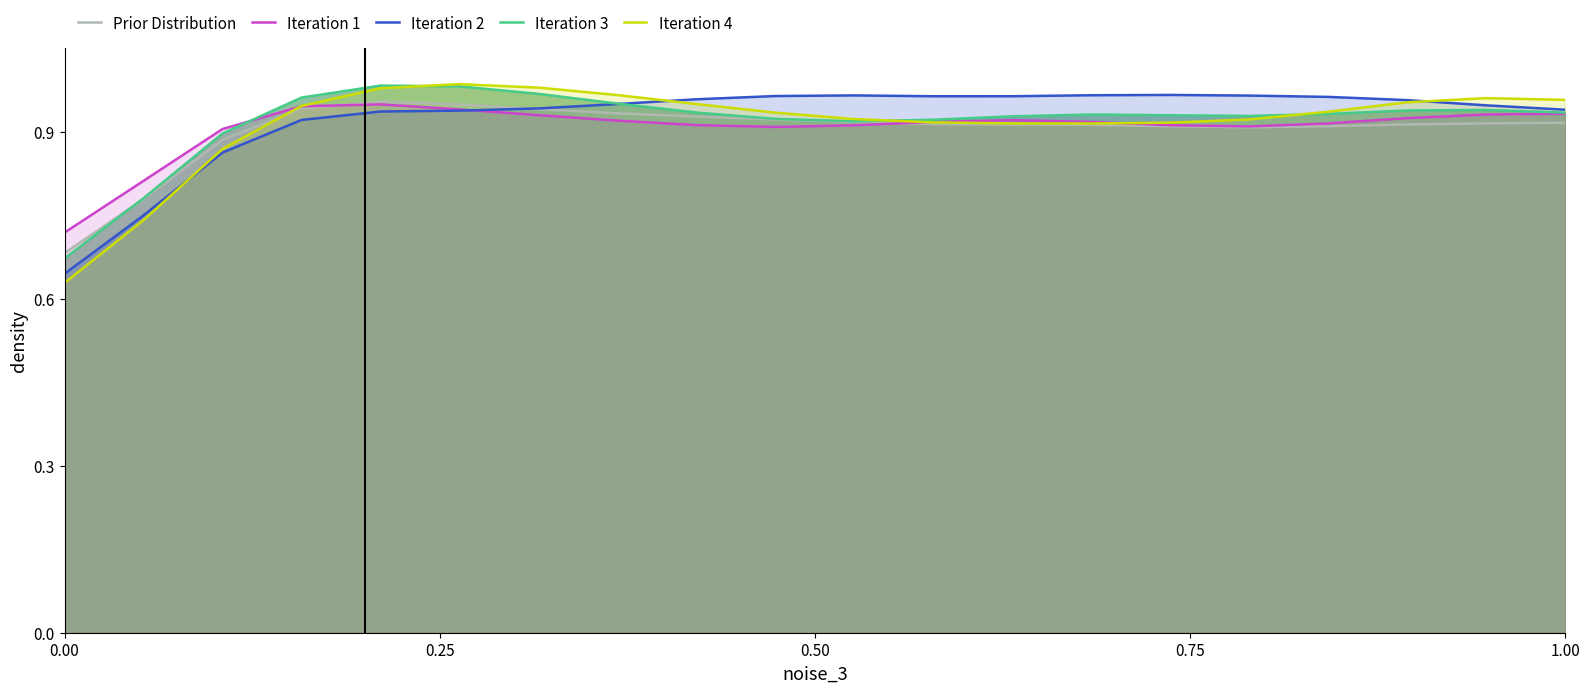

The Iteration 4 series shows 0.4 at 17. True or false?

False